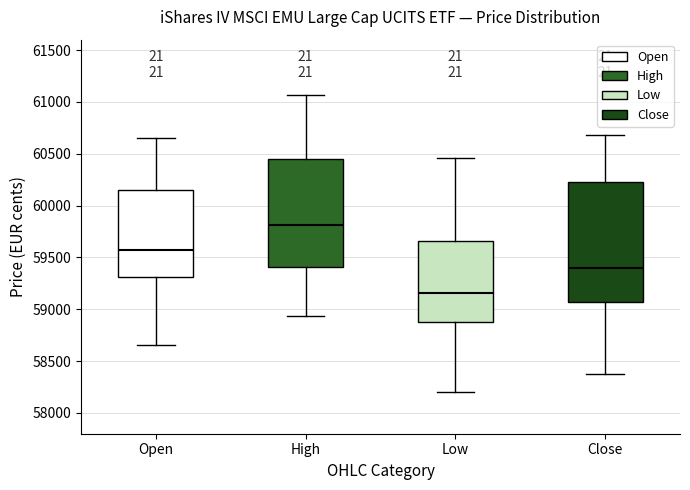

Comparing the boxes themselves (not the whiskers), which one is the tallest?

Close